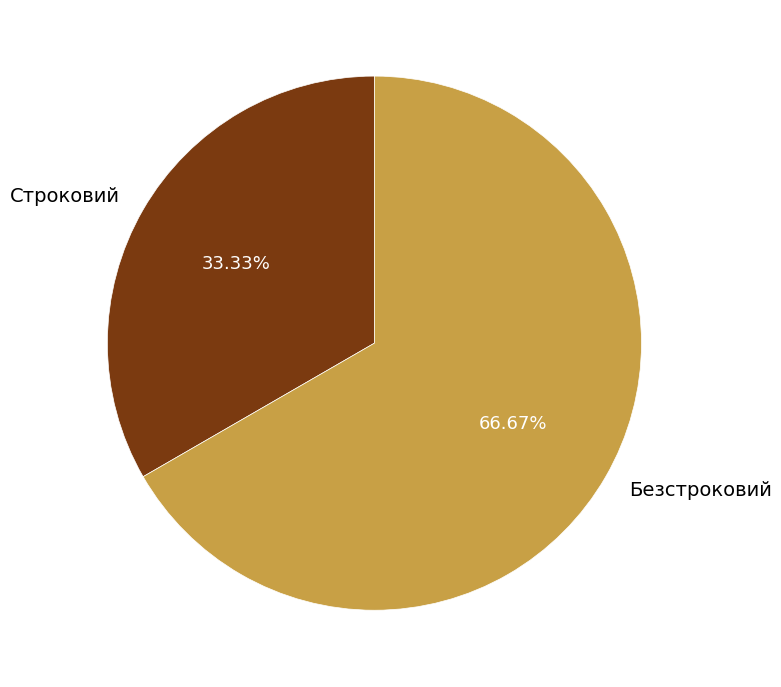

What is the total percentage of Строковий and Безстроковий?

100.0%